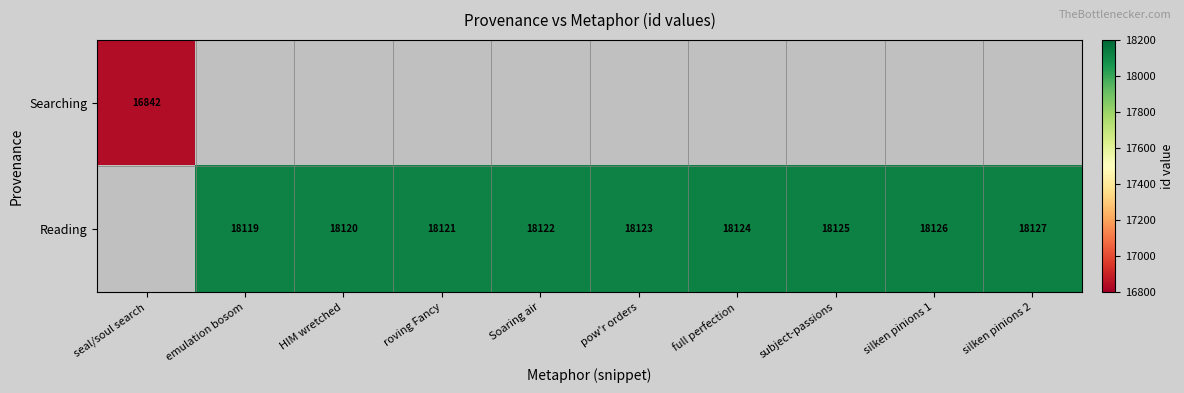

What is the greatest value displayed?

18127.0